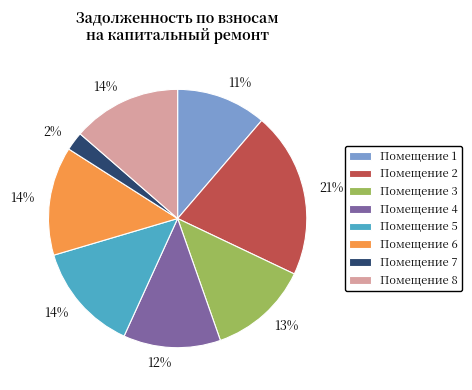

The Помещение 8 slice represents 5% of the pie. True or false?

False